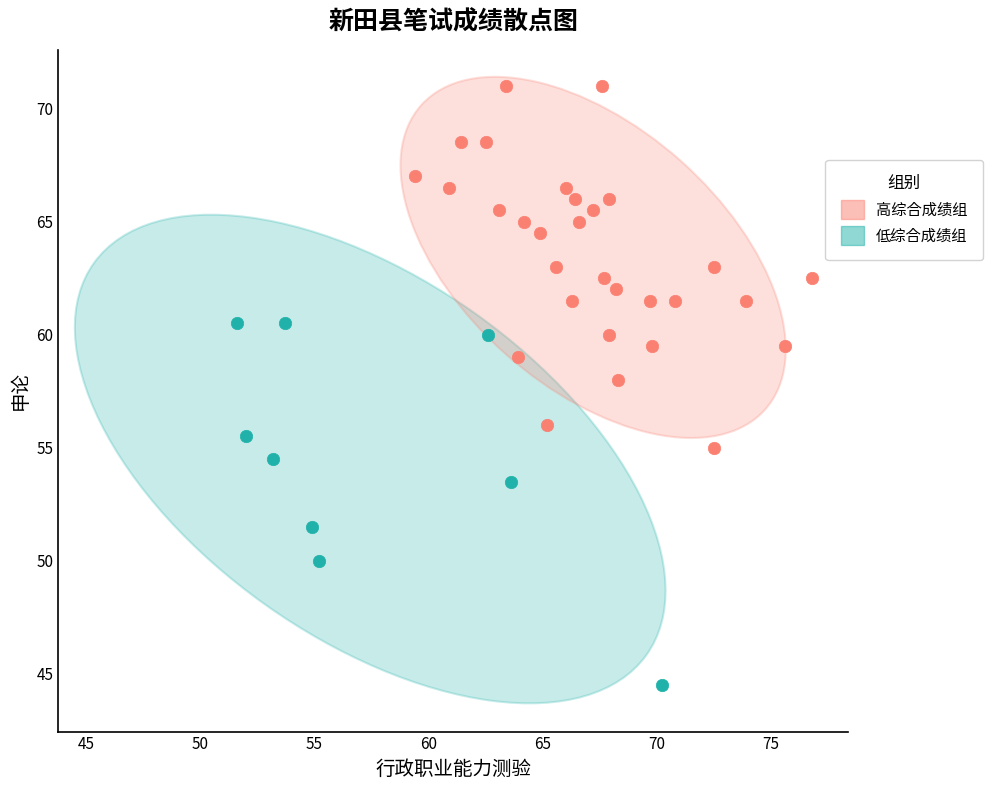

What are all the series names shown in the legend?

高综合成绩组, 低综合成绩组